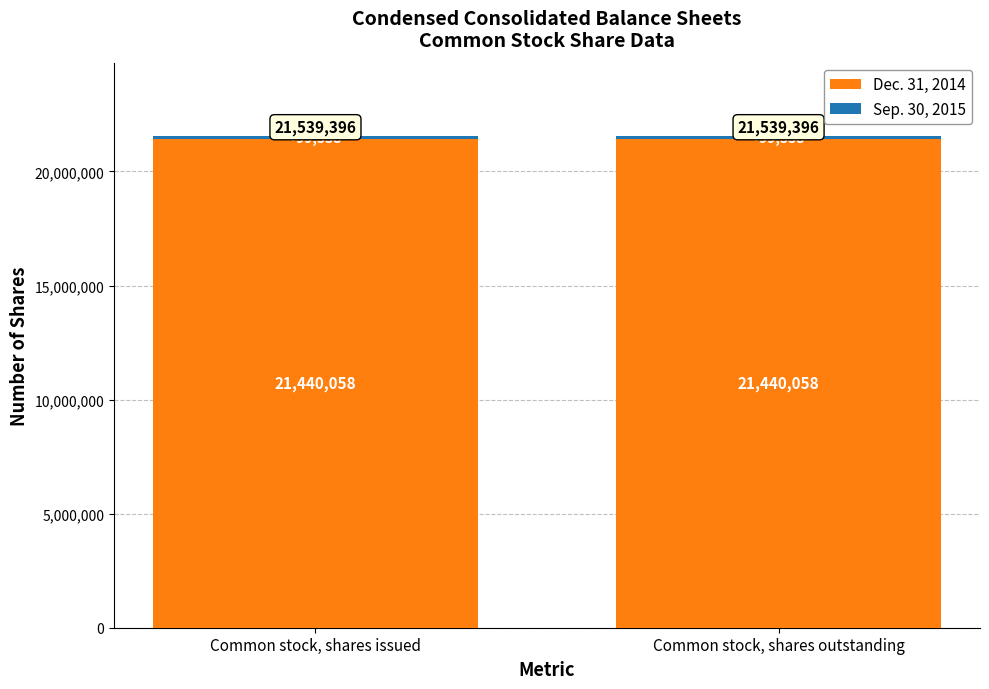

What is the approximate value of Dec. 31, 2014 at Common stock, shares outstanding?

21440058